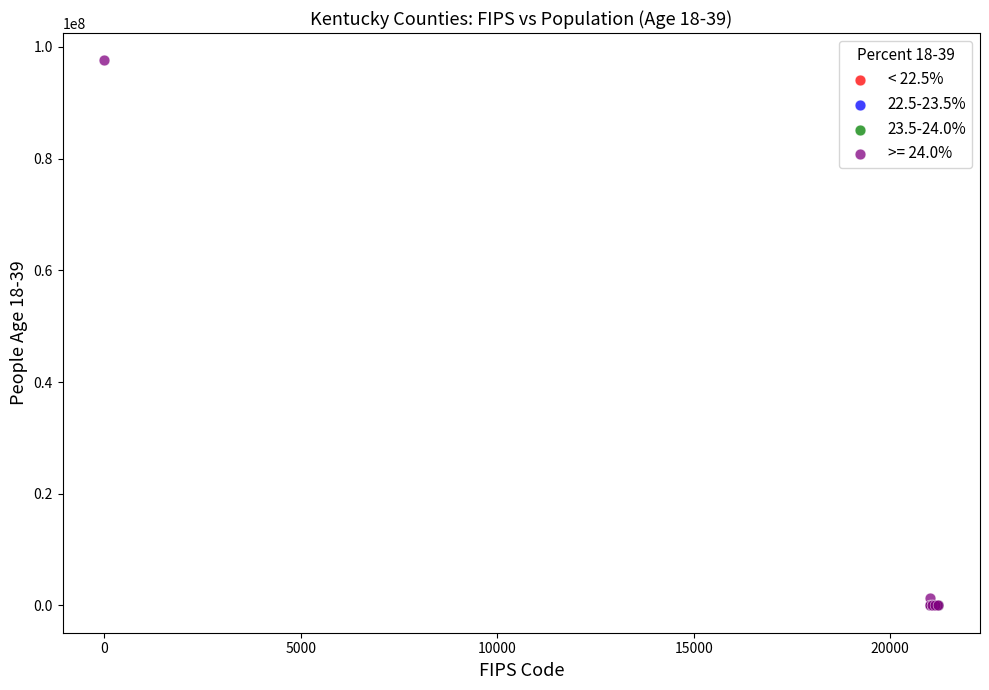

Which series has the largest Y range (max minus min)?

>= 24.0%